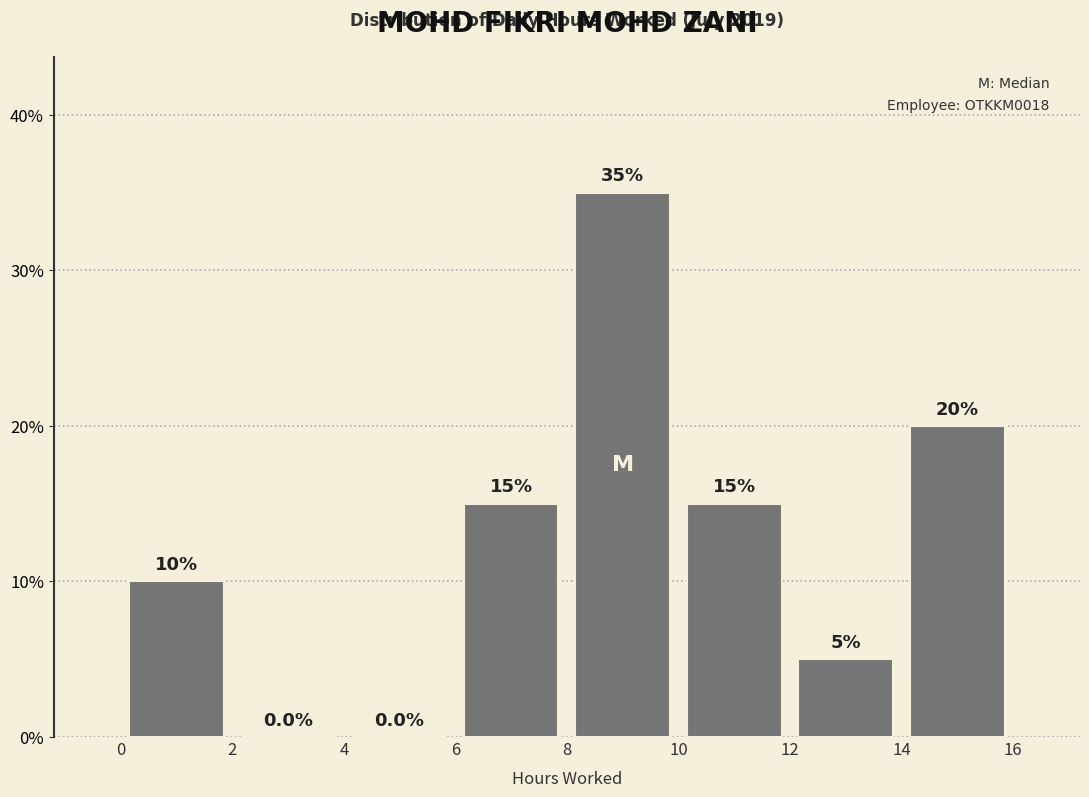

Which range on the x-axis has the tallest bar?

8 to 10